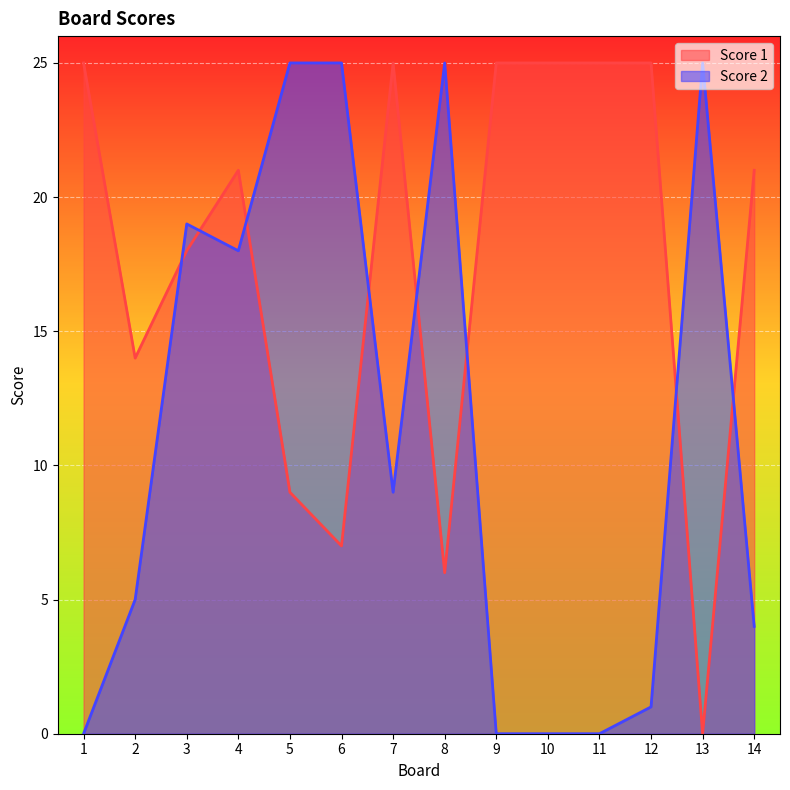

Where is the first local minimum for Score 1?

2